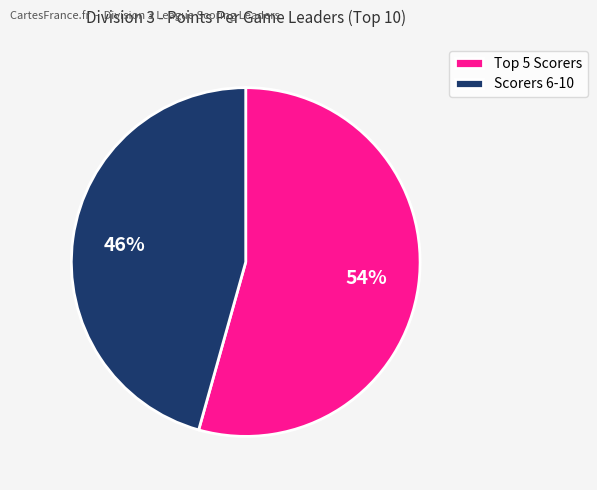

To the nearest percent, what percentage of the pie is Scorers 6-10?

46%